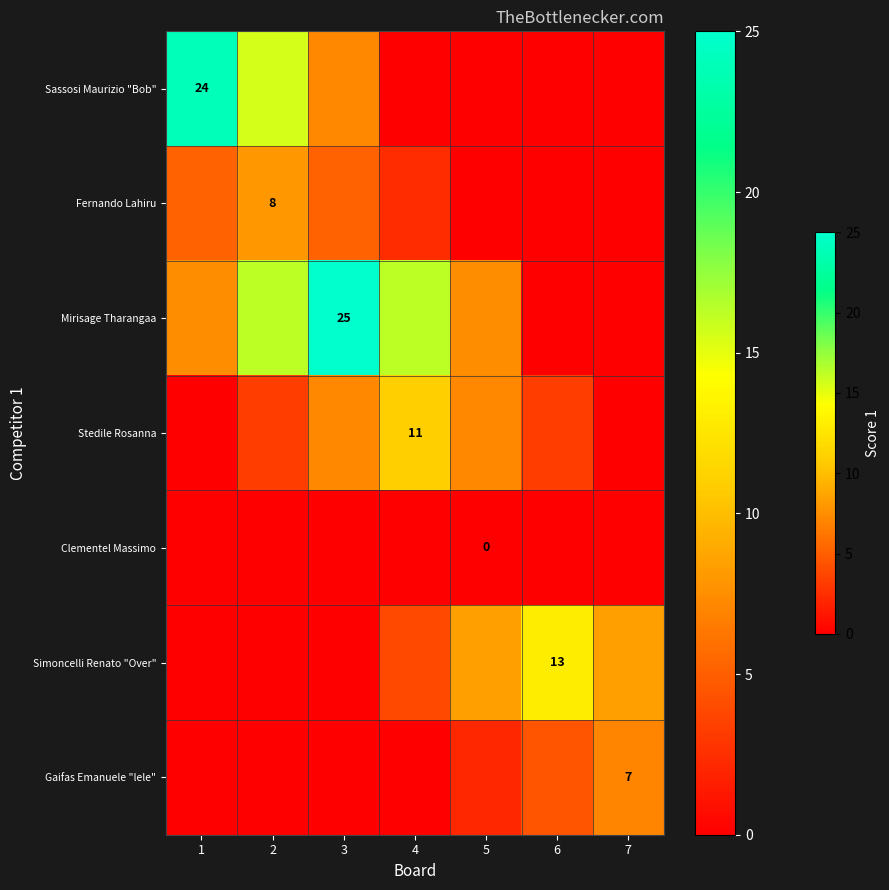

At which category does the chart reach its minimum across all series?

4